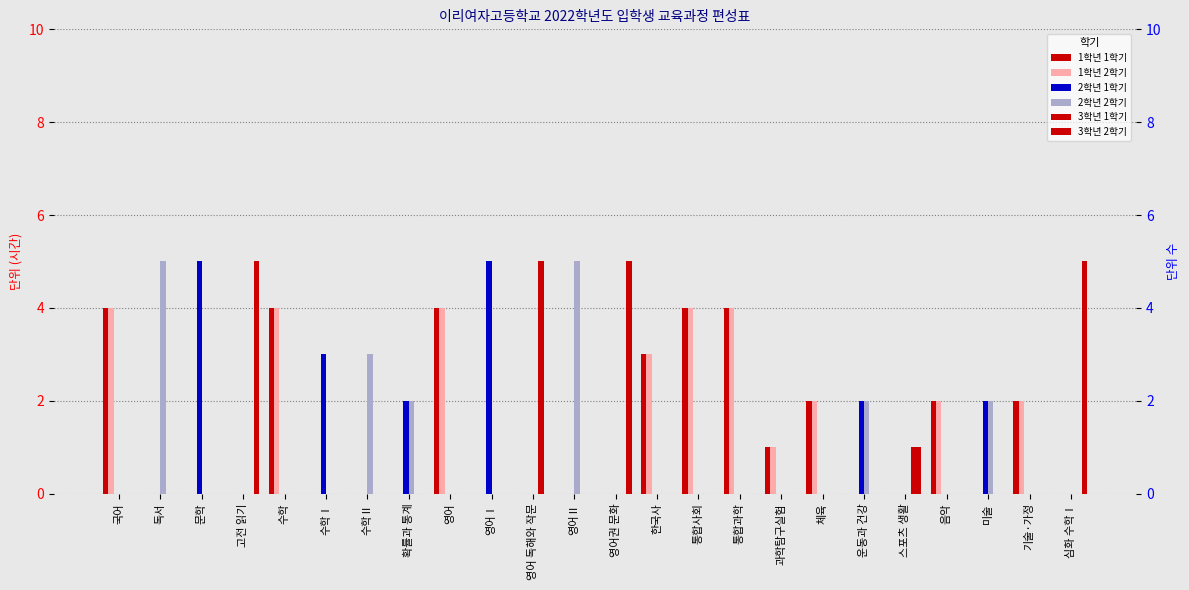

How many data points in 1학년 1학기 are above 0?

10